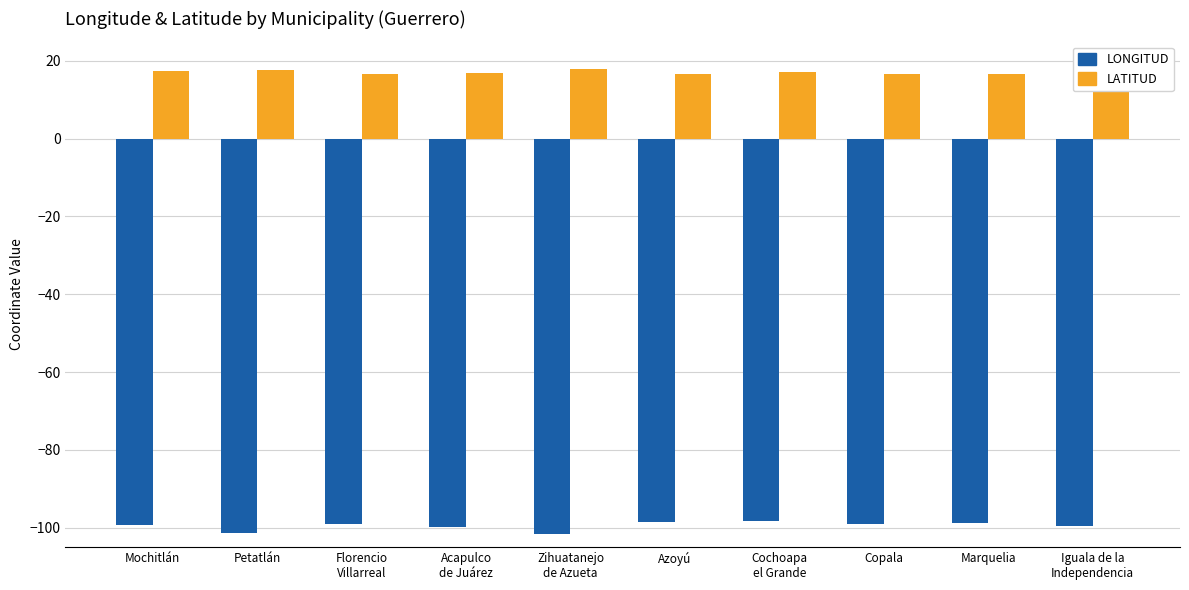

List the series in order of their peak value, lowest first.

LONGITUD, LATITUD